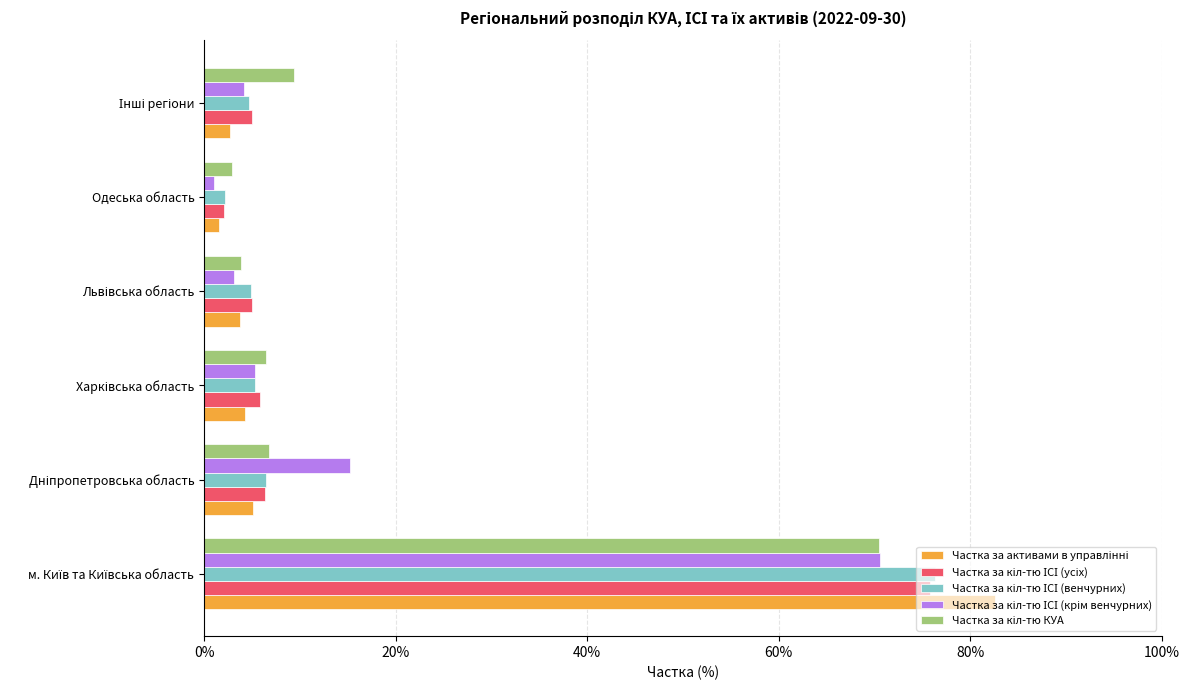

What is the greatest value displayed?

82.6